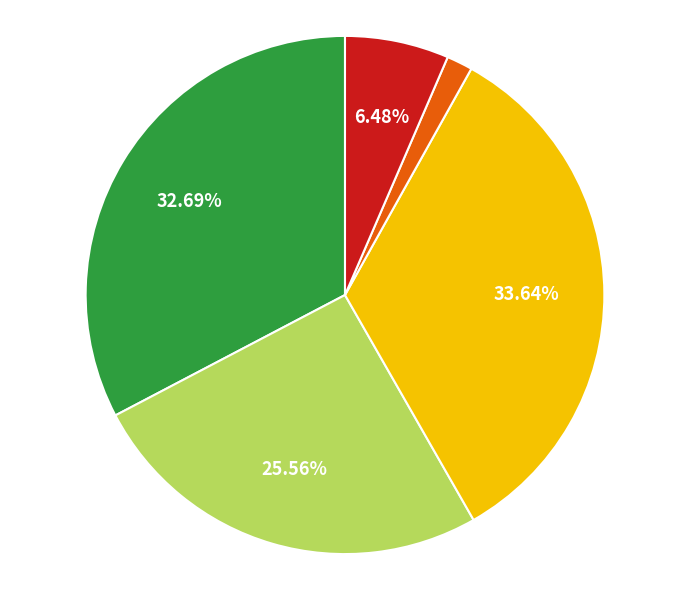

Is there a majority slice in this chart?

No